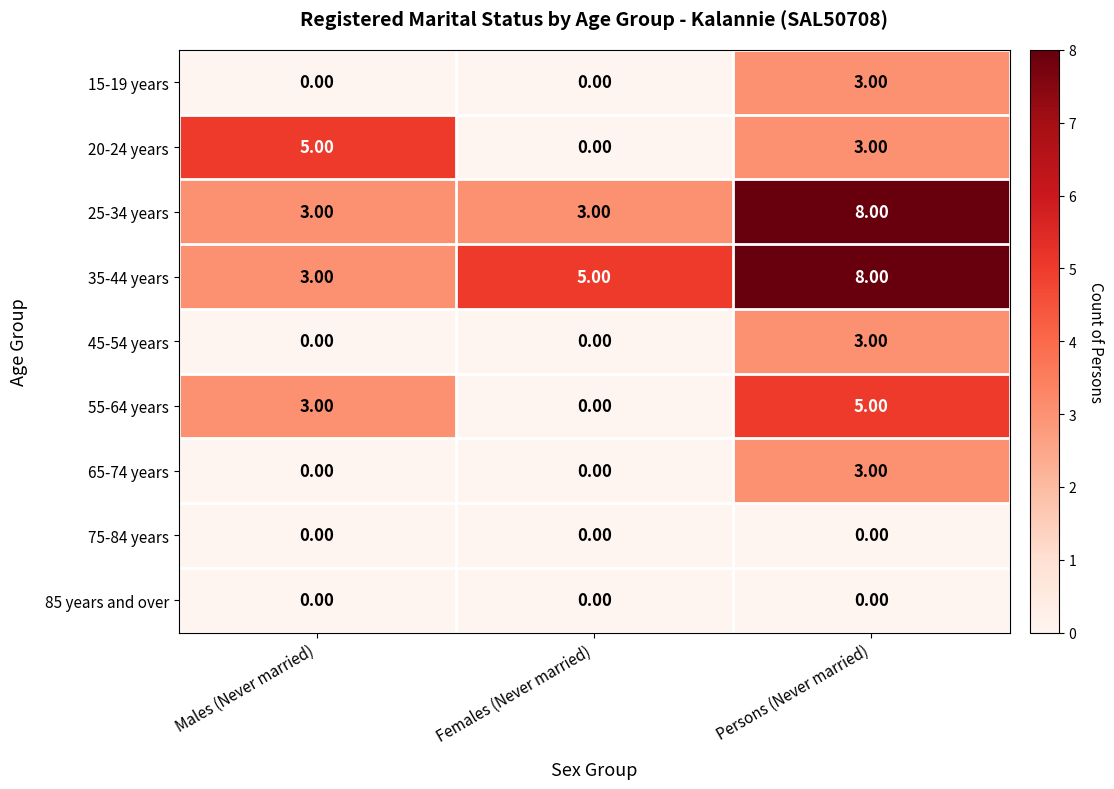

List the labels in order of 55-64 years value, smallest first.

Females (Never married), Males (Never married), Persons (Never married)